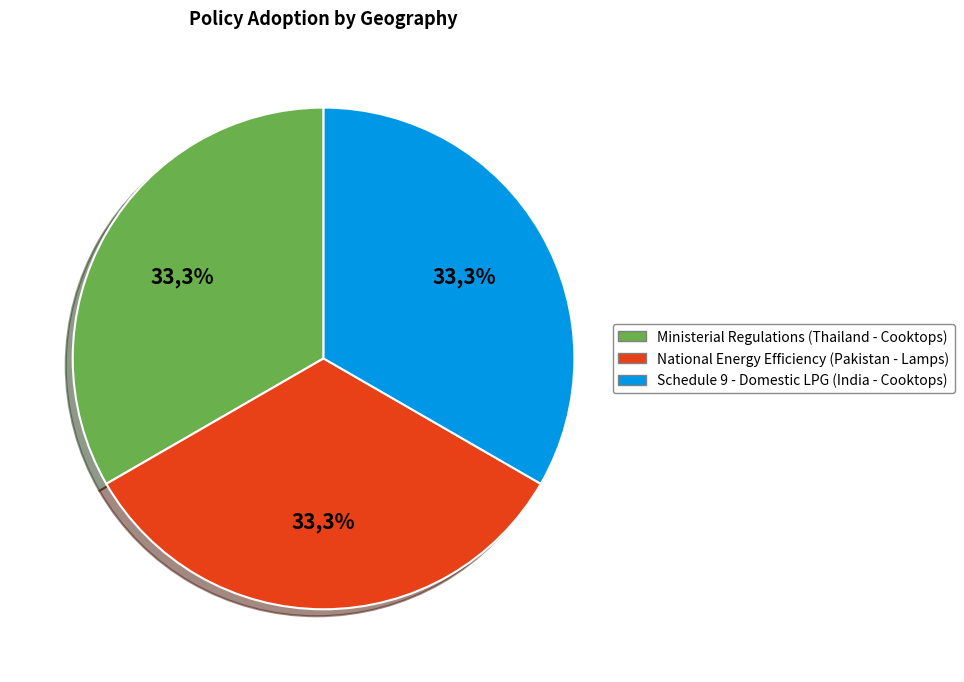

Is there a majority slice in this chart?

No